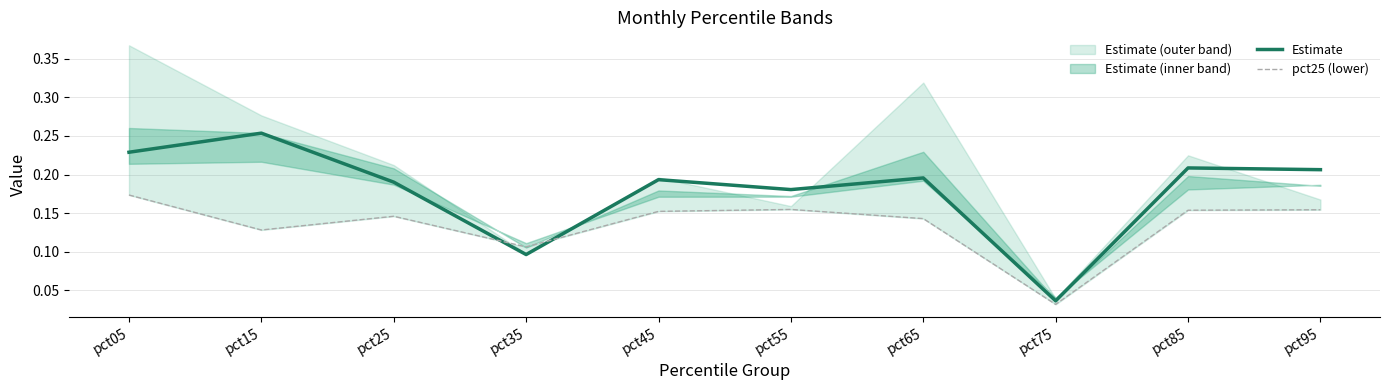

After their last crossing, which series has the higher values: Estimate or pct25 (lower)?

Estimate